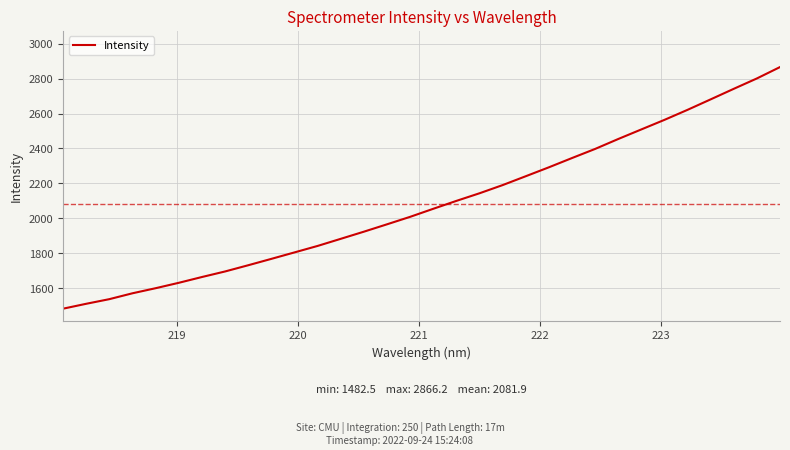

What is the minimum value shown in the chart?

1482.5